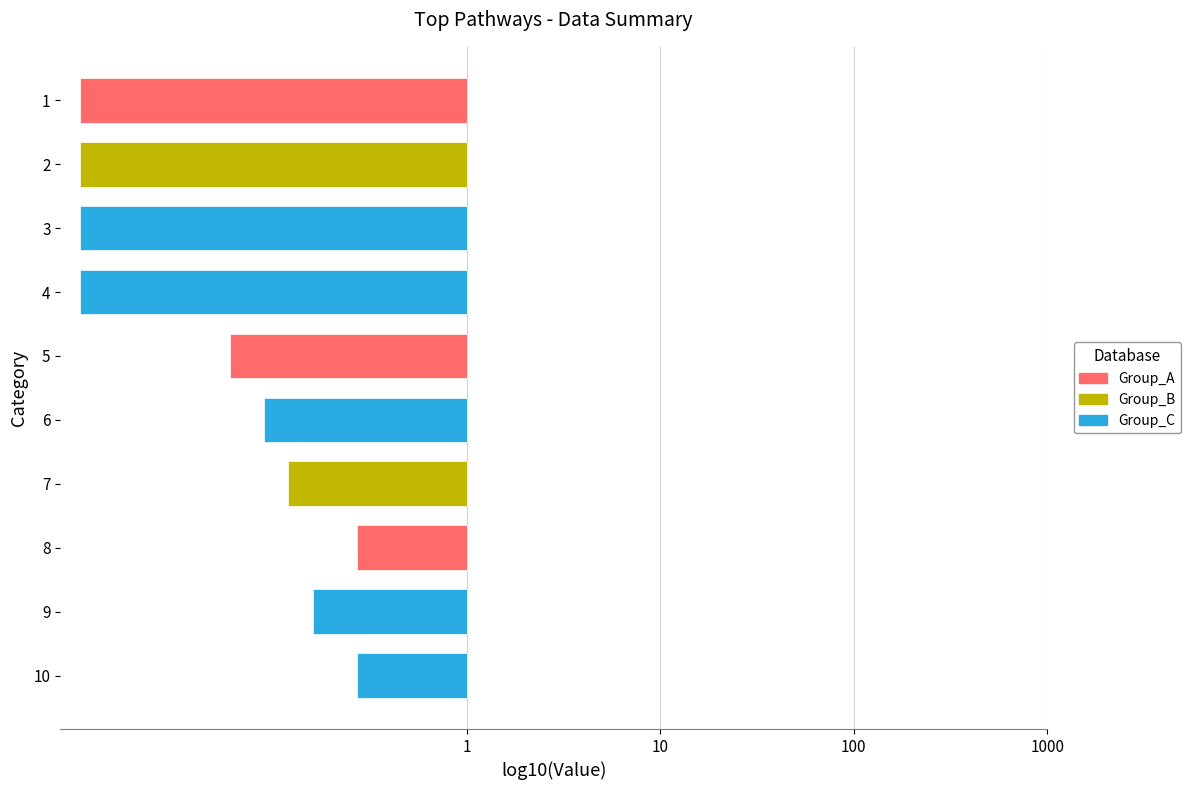

Are the bars horizontal?

Yes